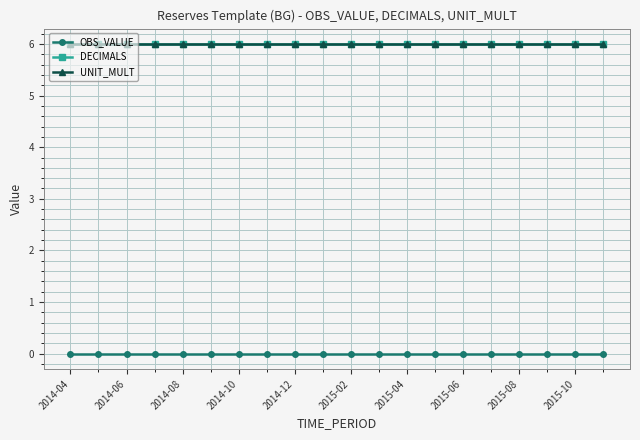

Reading left to right, extract all data points from this chart.

OBS_VALUE: 0	0	0	0	0	0	0	0	0	0	0	0	0	0	0	0	0	0	0	0
DECIMALS: 6	6	6	6	6	6	6	6	6	6	6	6	6	6	6	6	6	6	6	6
UNIT_MULT: 6	6	6	6	6	6	6	6	6	6	6	6	6	6	6	6	6	6	6	6